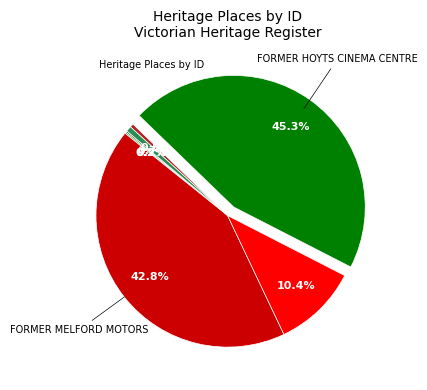

Is there any slice that represents more than half of the pie?

No